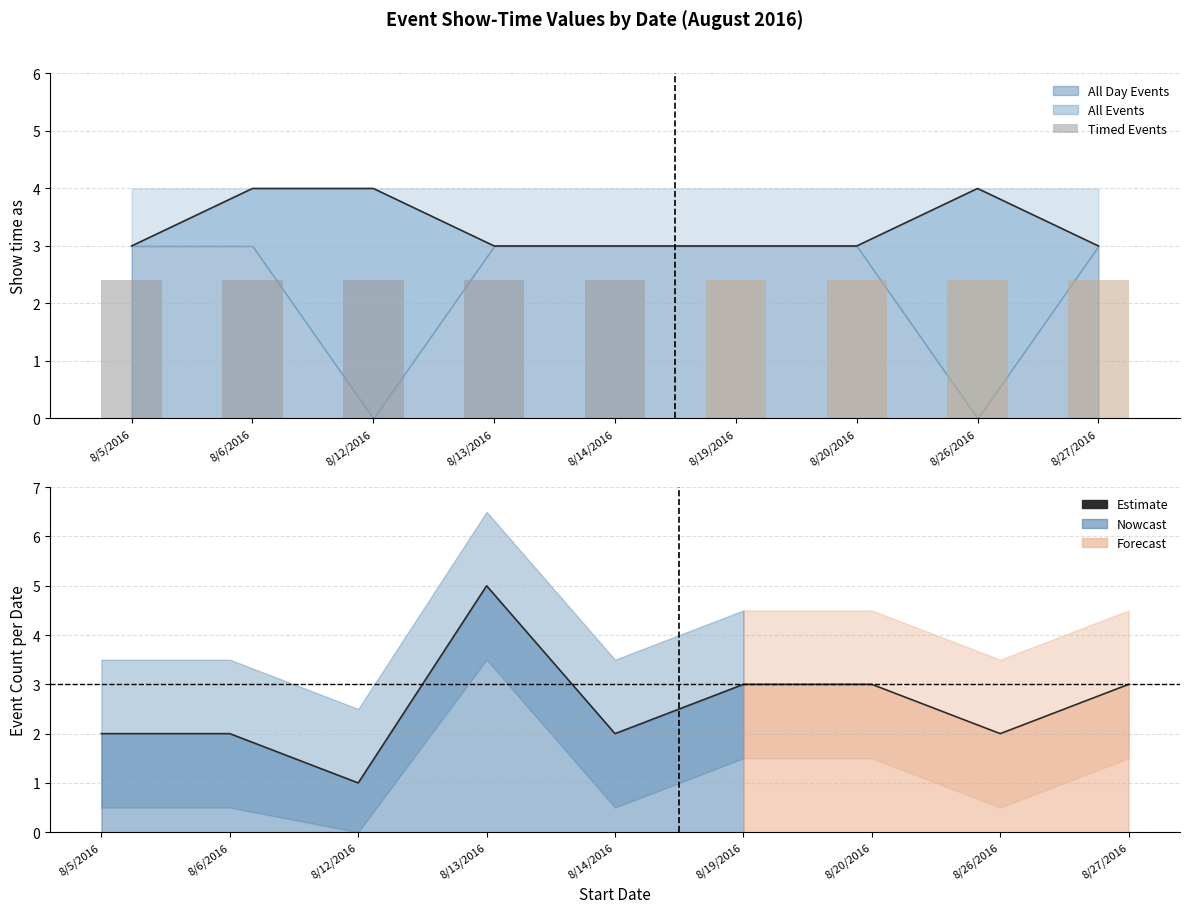

Is it true that Estimate equals 5.4 at 8/20/2016?

False